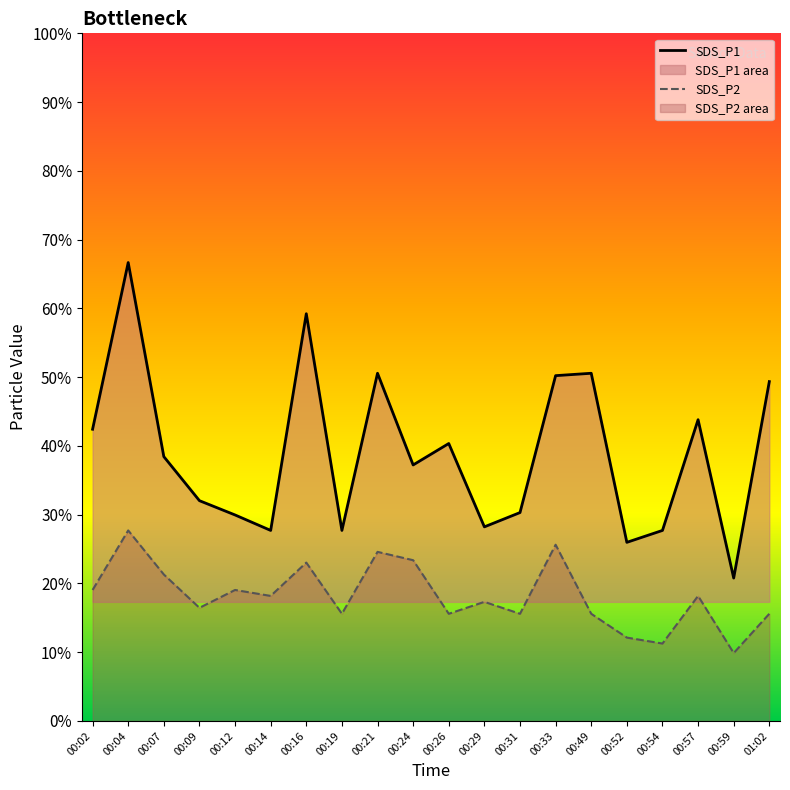

Where does the SDS_P1 series first go above 2?

00:02